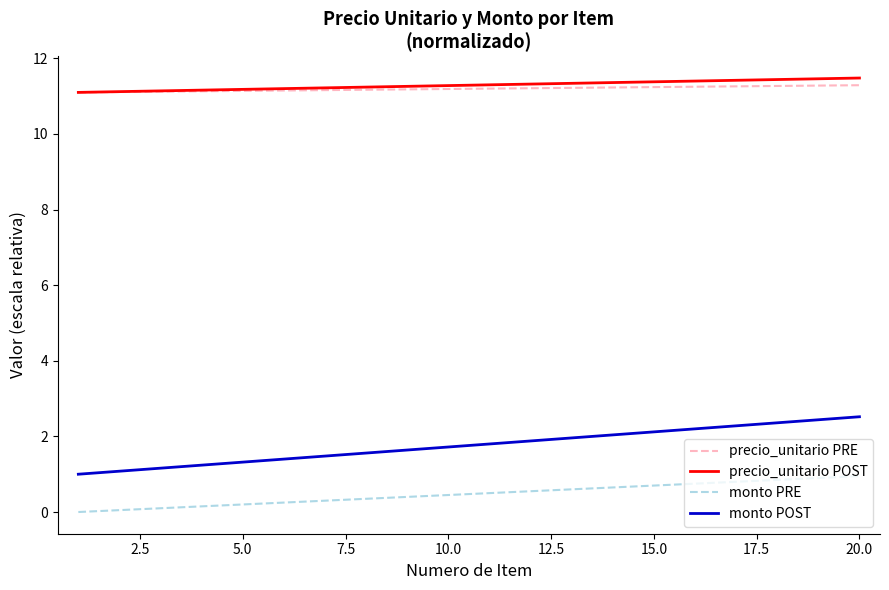

Which series has the largest range (max minus min)?

monto POST